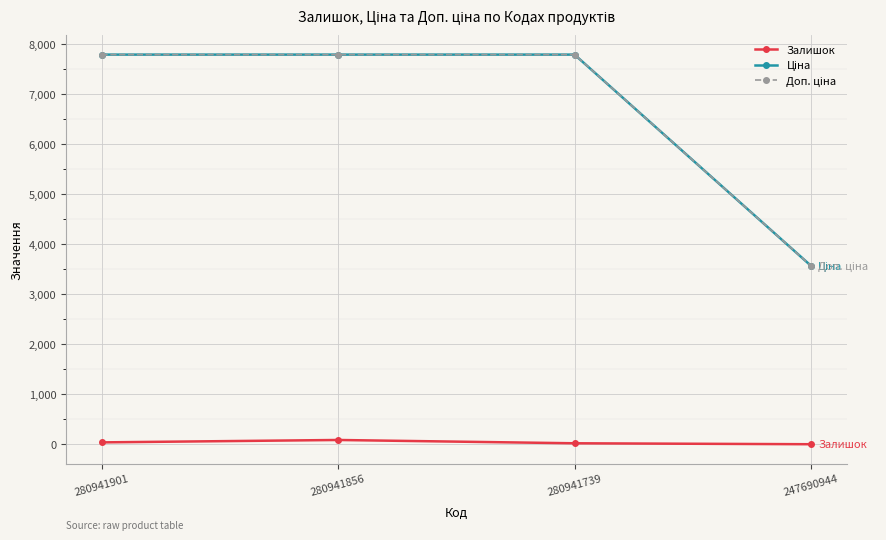

Reading left to right, what are all the values shown in this chart?

Залишок: 280941901=39.0	280941856=87.0	280941739=21.0	247690944=2.0
Ціна: 280941901=7792.9	280941856=7792.9	280941739=7792.9	247690944=3569.6
Доп. ціна: 280941901=7792.9	280941856=7792.9	280941739=7792.9	247690944=3569.6